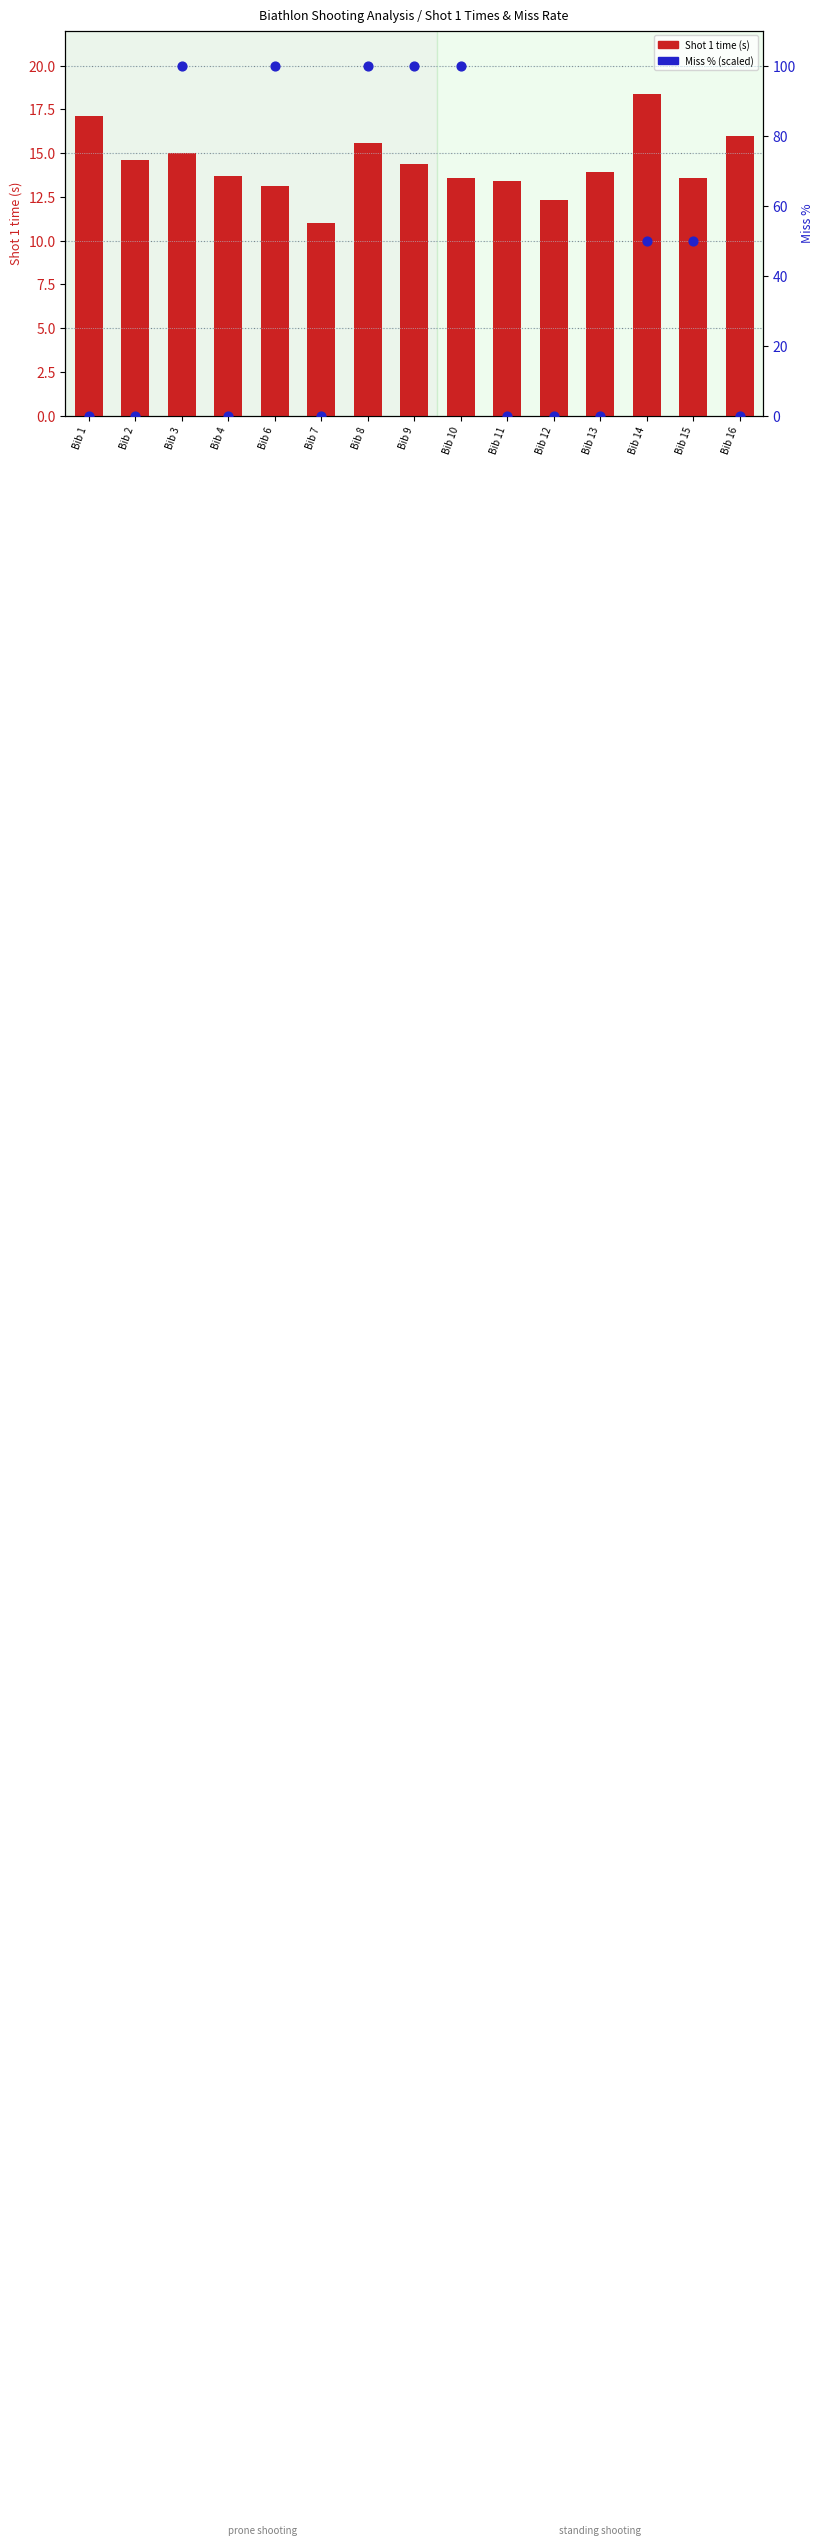

Which series contains the highest Y value?

Miss %